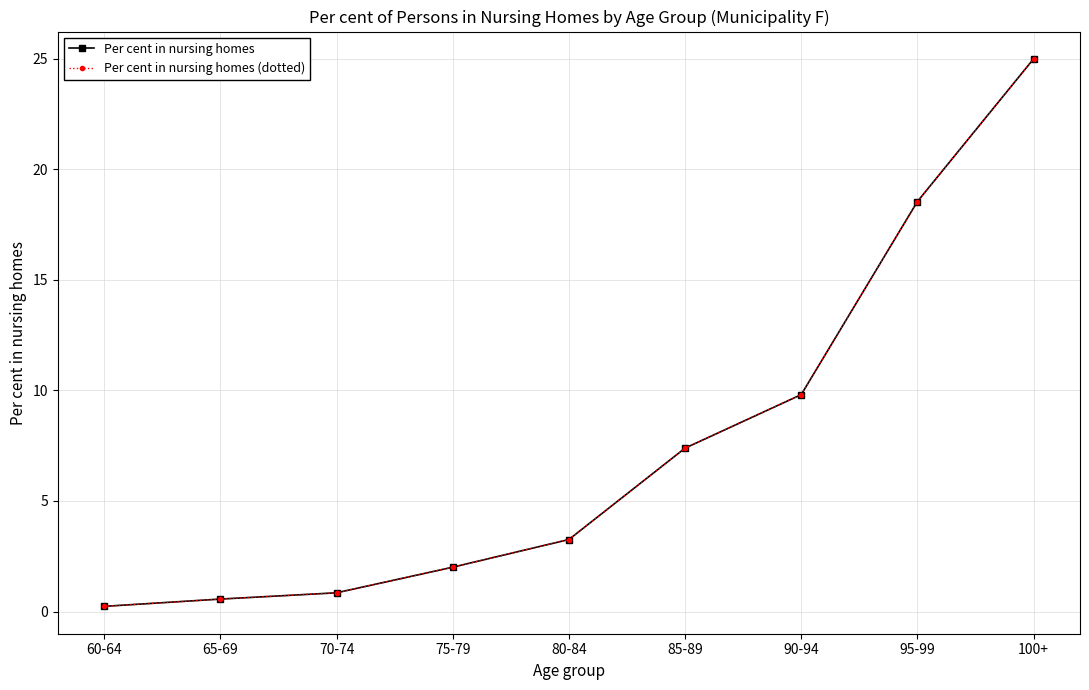

True or false: Per cent in nursing homes (dotted) has a value of 8.9 at 95-99.

False